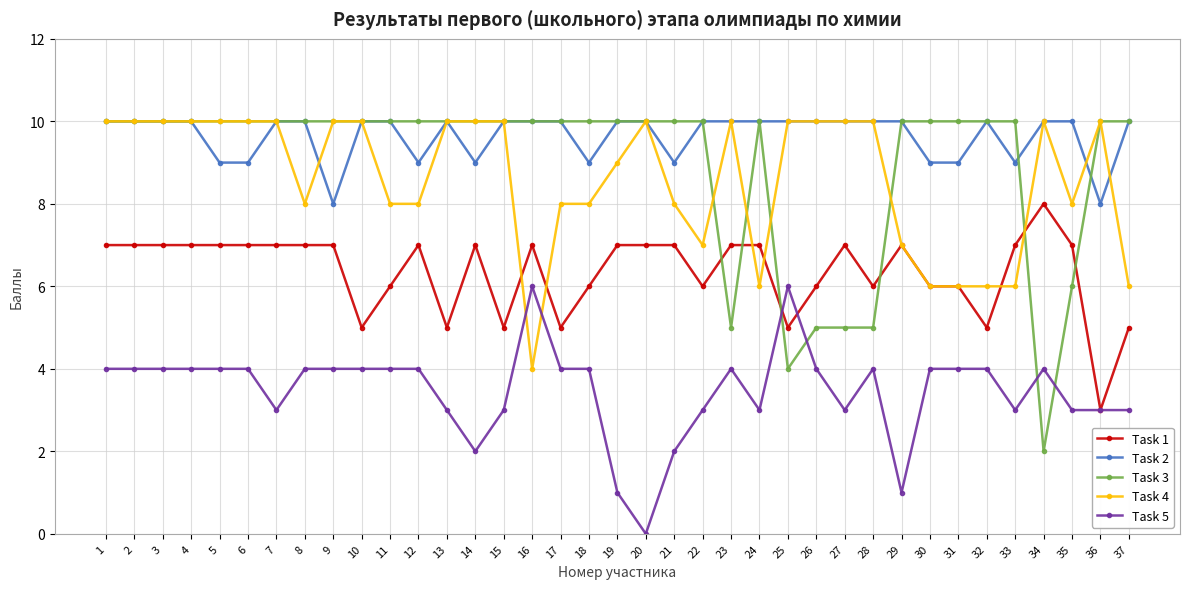

Count the number of categories in the chart.

37